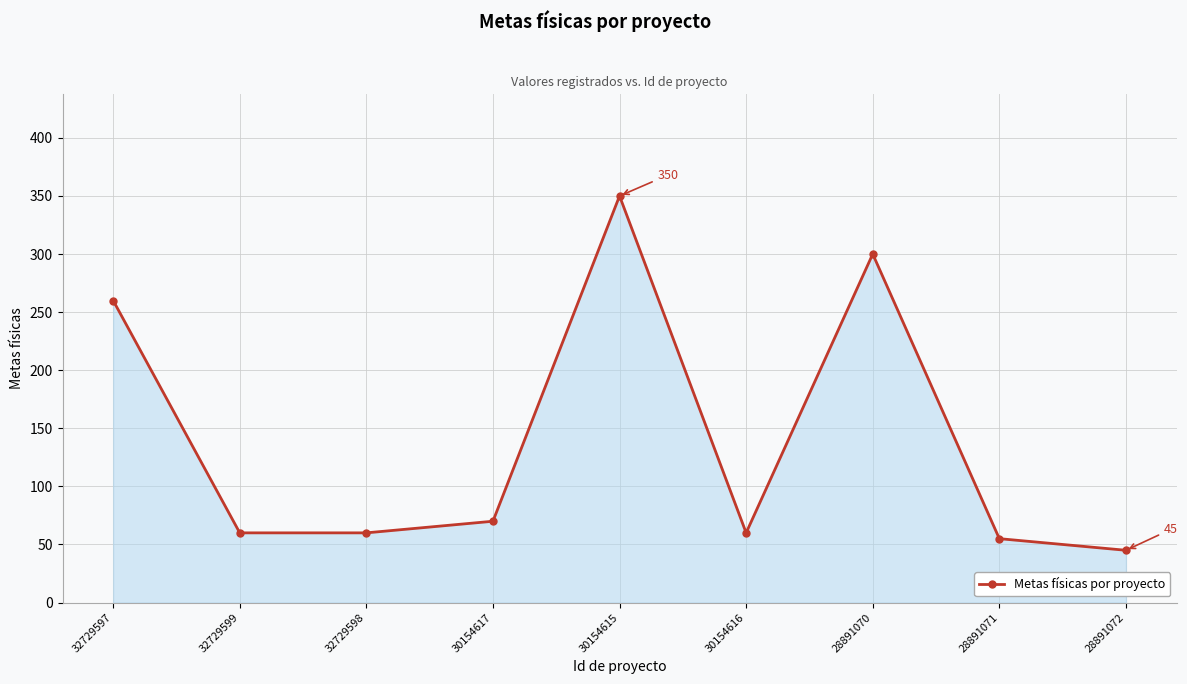

Read the value at 28891071, to the nearest 10.

60